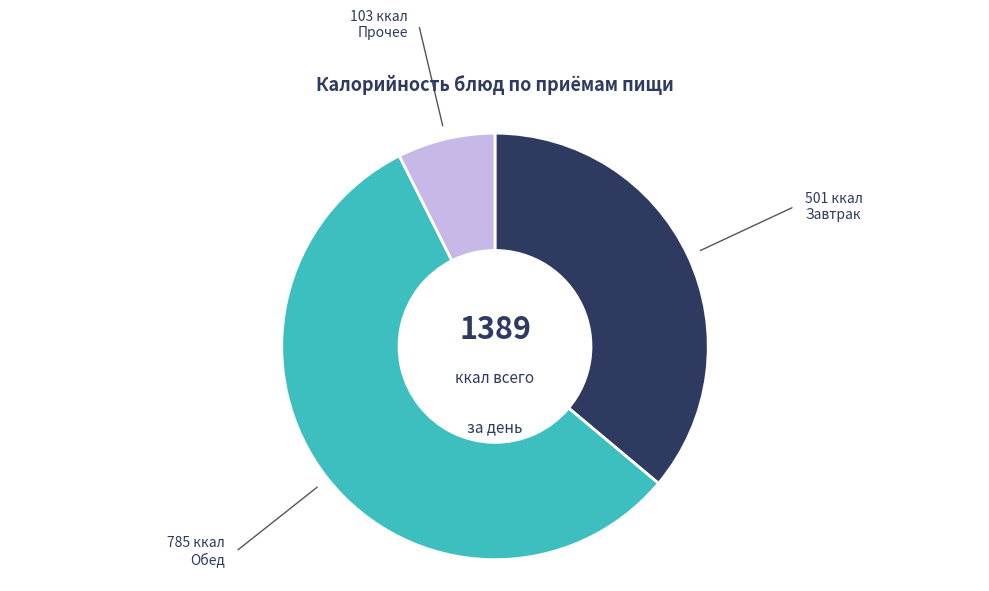

How many segments does this pie chart have?

3